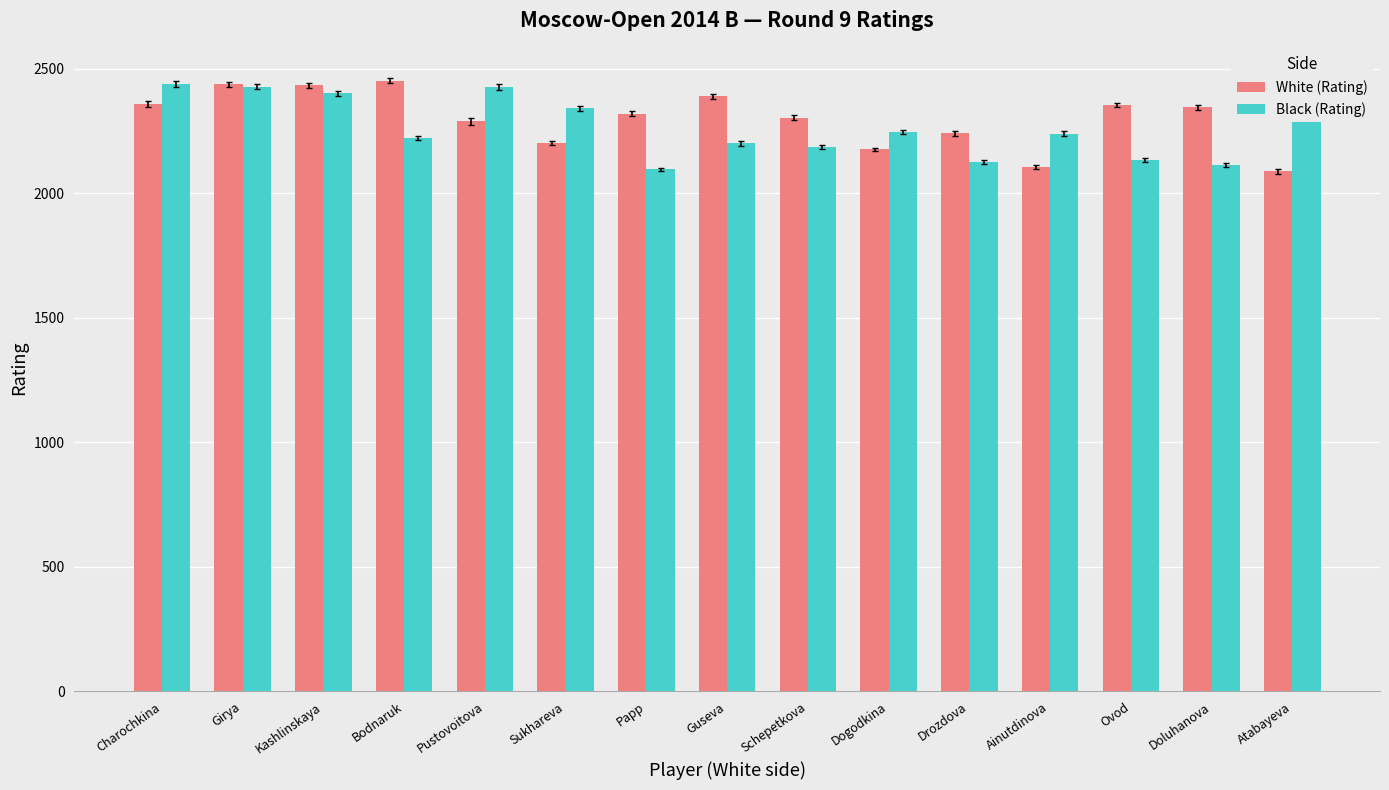

What are all the series names shown in the legend?

White (Rating), Black (Rating)